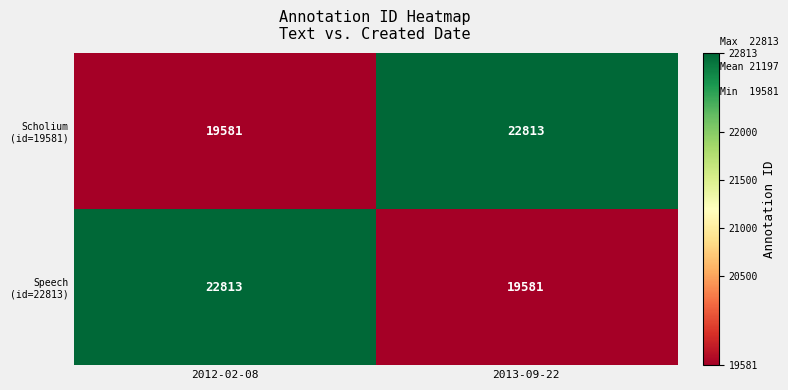

What is the minimum value shown in the chart?

19581